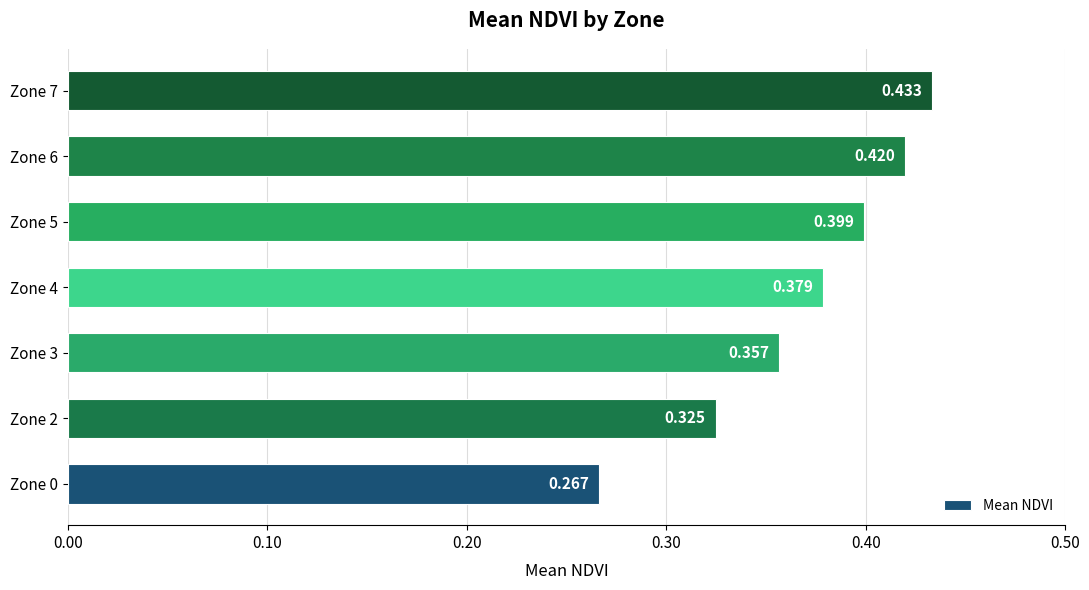

Does the chart contain stacked bars?

No